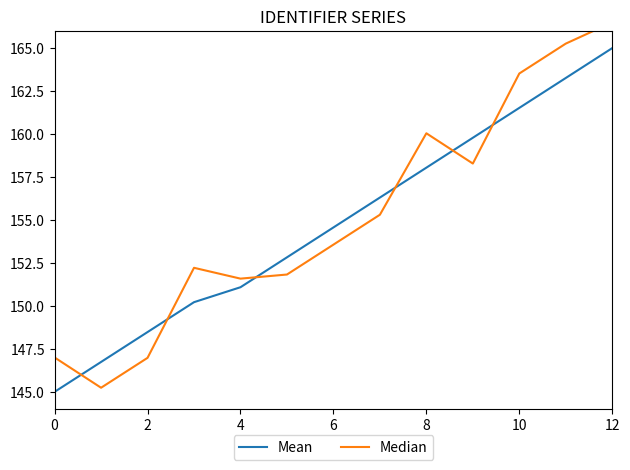

Is this an area chart (filled region under the line)?

No